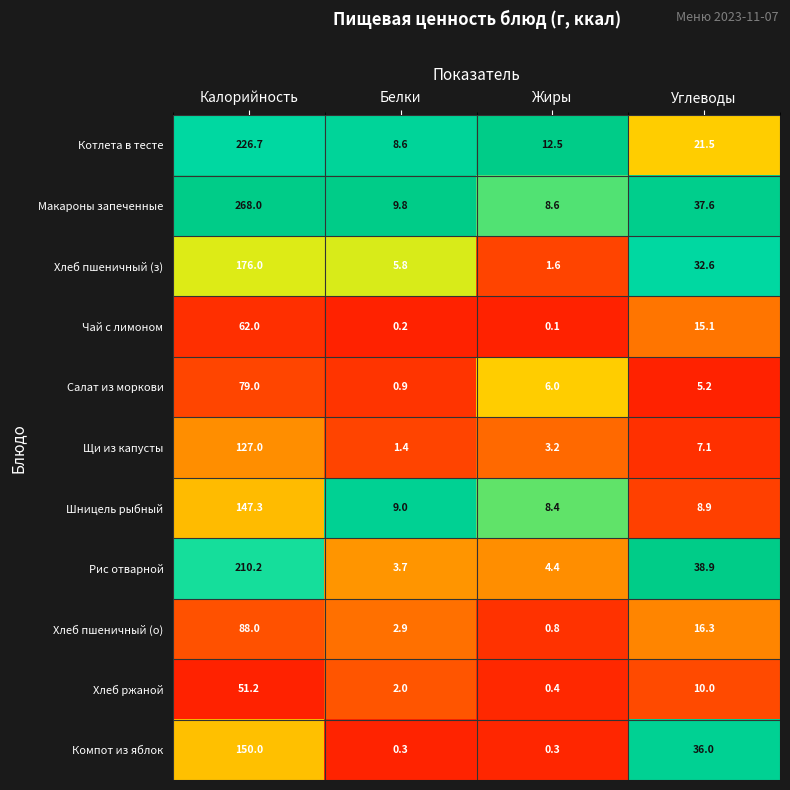

At which category does the chart reach its minimum across all series?

Жиры